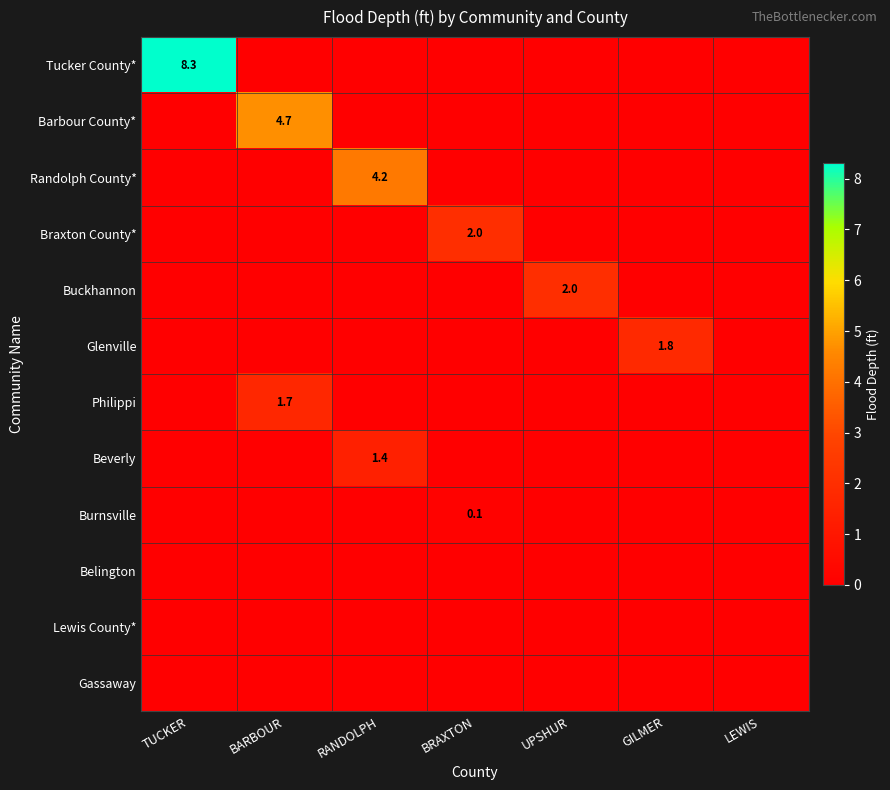

True or false: Randolph County* has a value of 4.2 at RANDOLPH.

True